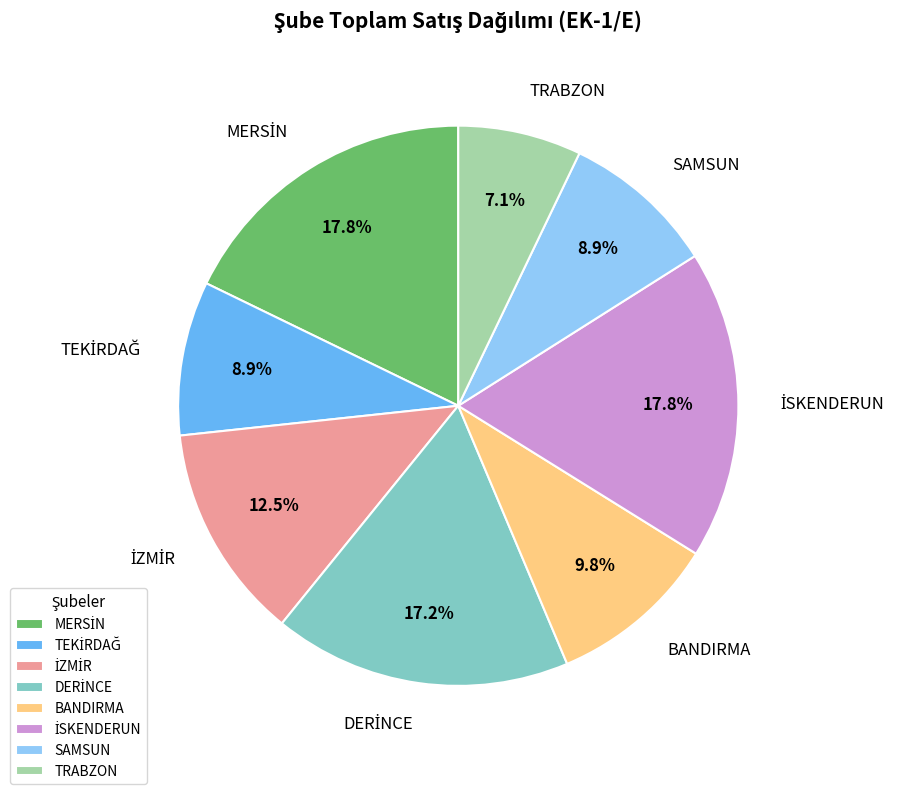

Approximately how many times larger is the value at TRABZON compared to BANDIRMA?

0.7